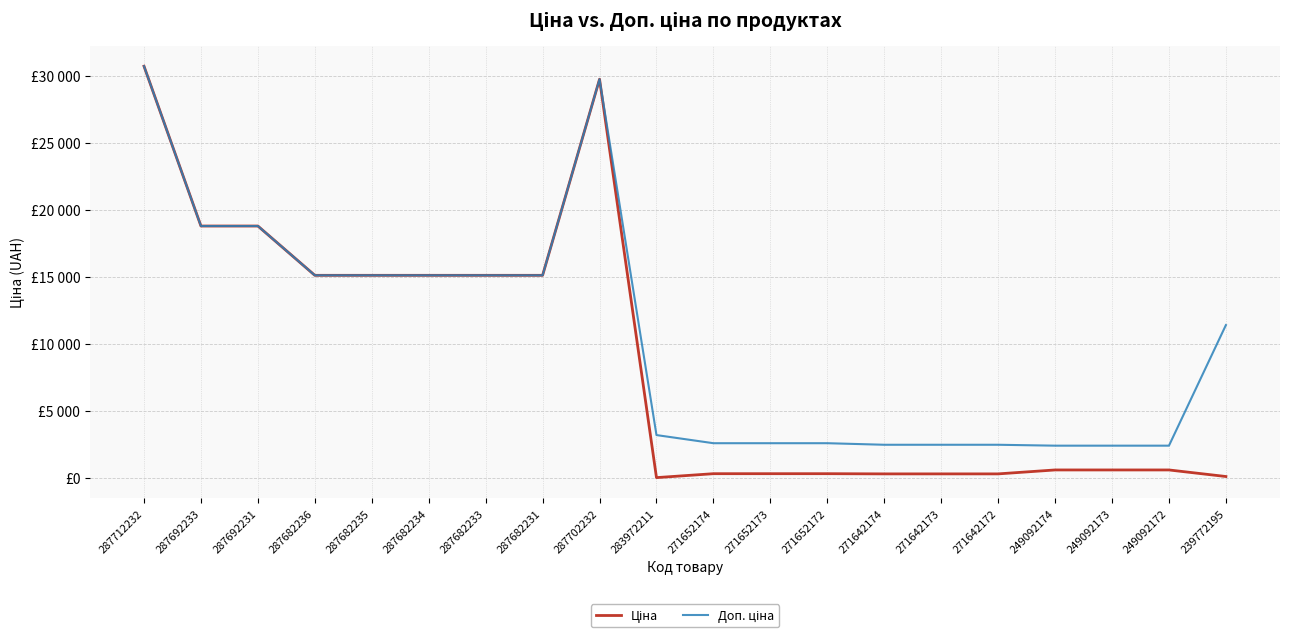

True or false: Доп. ціна has more than 2 points higher than both neighbors.

False